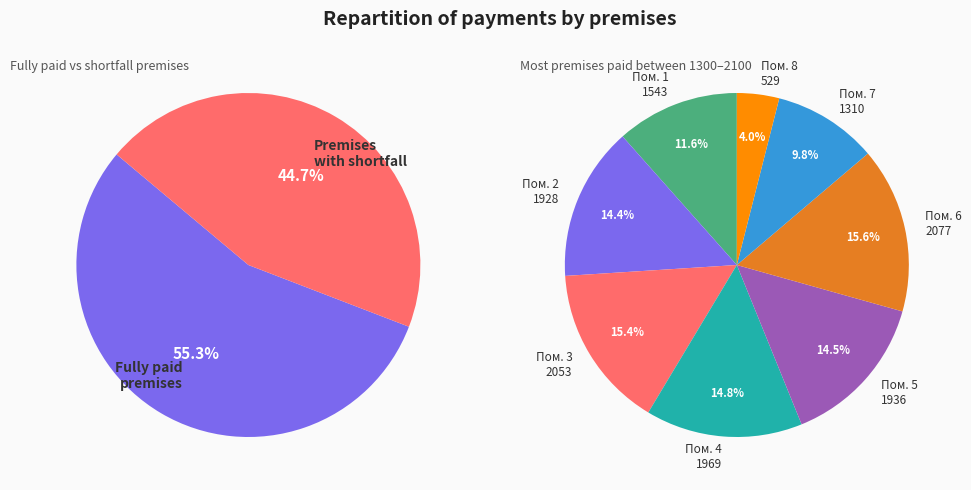

To the nearest percent, what portion does 4 represent?

15%